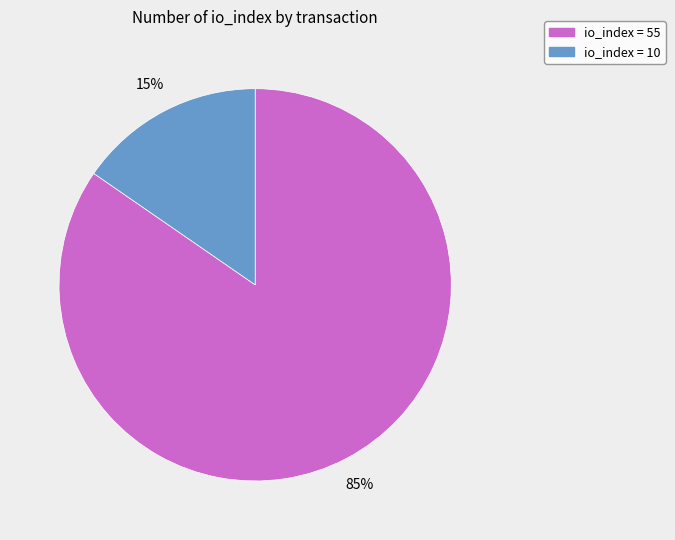

Is there any slice that represents more than half of the pie?

Yes